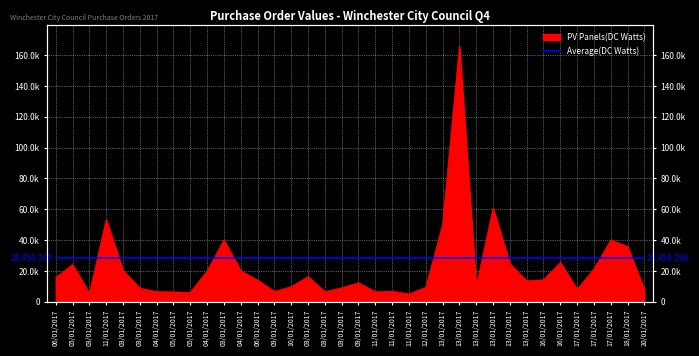

Does the chart display data point markers on the line(s)?

No